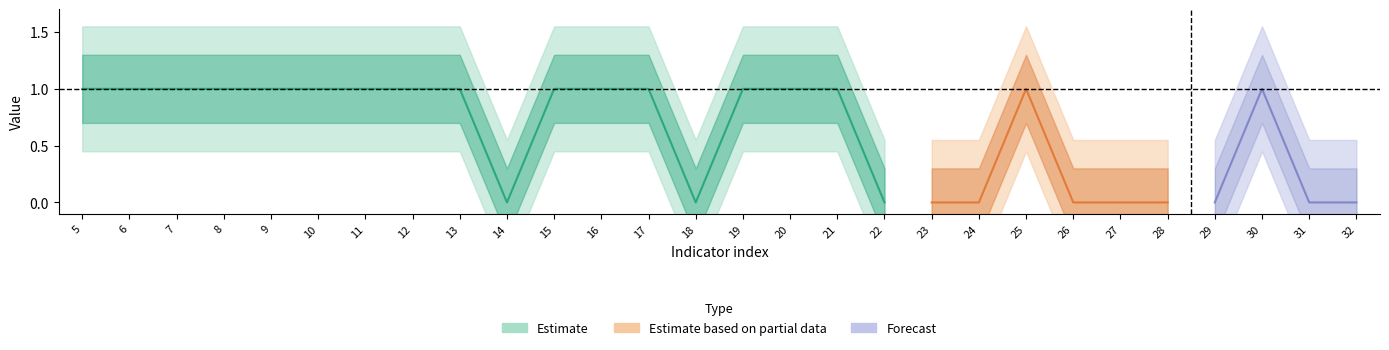

Between 21 and 28, which series saw the biggest shift?

Estimate